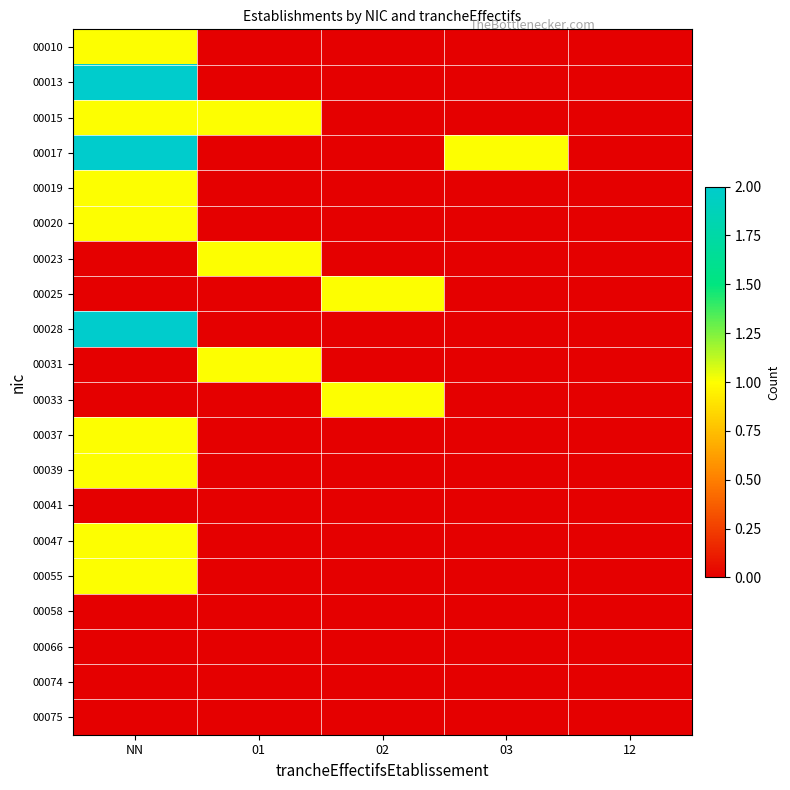

Reading left to right, transcribe all the data shown in this chart.

00010: NN=1	01=0	02=0	03=0	12=0
00013: NN=2	01=0	02=0	03=0	12=0
00015: NN=1	01=1	02=0	03=0	12=0
00017: NN=2	01=0	02=0	03=1	12=0
00019: NN=1	01=0	02=0	03=0	12=0
00020: NN=1	01=0	02=0	03=0	12=0
00023: NN=0	01=1	02=0	03=0	12=0
00025: NN=0	01=0	02=1	03=0	12=0
00028: NN=2	01=0	02=0	03=0	12=0
00031: NN=0	01=1	02=0	03=0	12=0
00033: NN=0	01=0	02=1	03=0	12=0
00037: NN=1	01=0	02=0	03=0	12=0
00039: NN=1	01=0	02=0	03=0	12=0
00041: NN=0	01=0	02=0	03=0	12=0
00047: NN=1	01=0	02=0	03=0	12=0
00055: NN=1	01=0	02=0	03=0	12=0
00058: NN=0	01=0	02=0	03=0	12=0
00066: NN=0	01=0	02=0	03=0	12=0
00074: NN=0	01=0	02=0	03=0	12=0
00075: NN=0	01=0	02=0	03=0	12=0